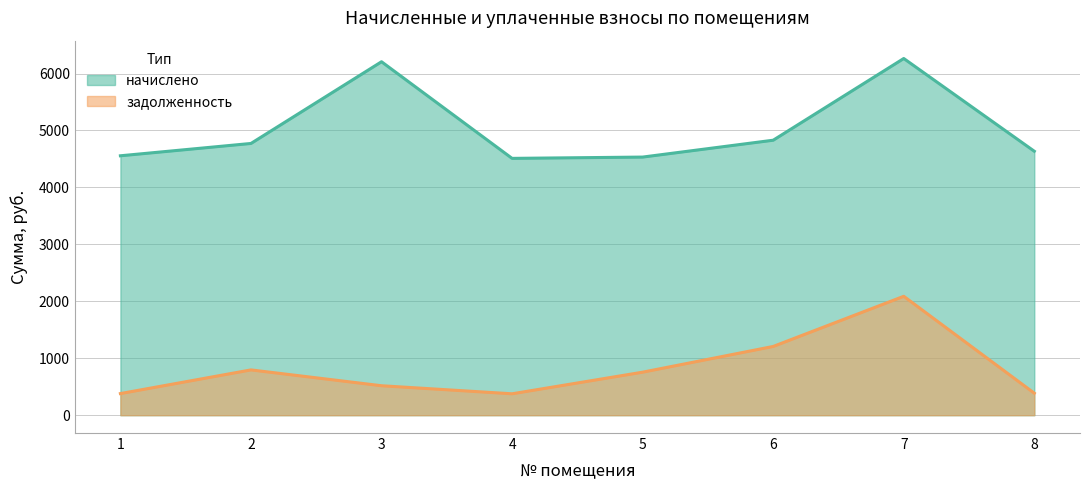

Does the chart have visible grid lines?

Yes